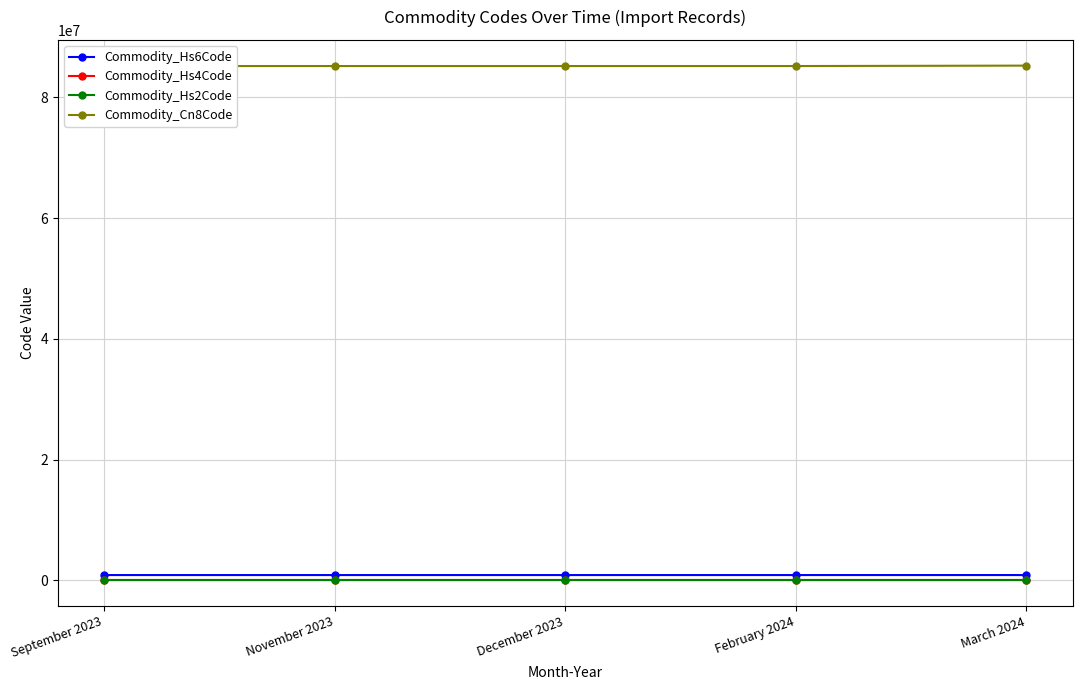

What is the total value across all series at November 2023?

86059493